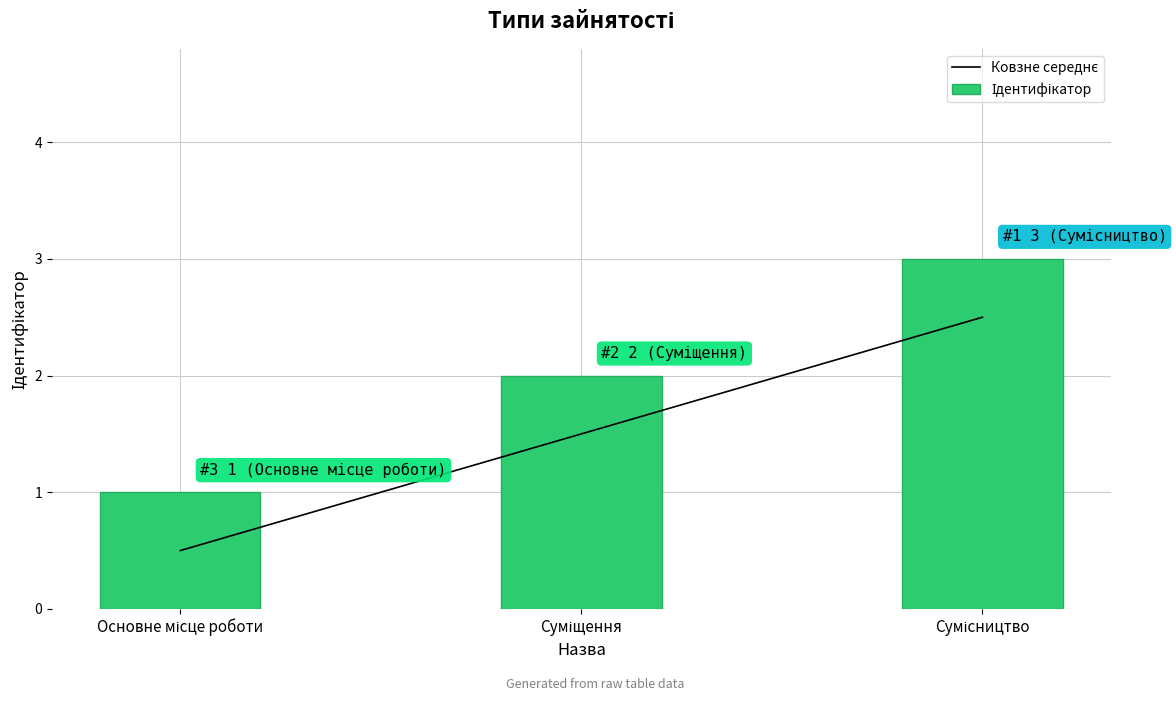

Reading left to right, extract all data points from this chart.

Ковзне середнє: 0.5	1.5	2.5
Ідентифікатор: 1.0	2.0	3.0